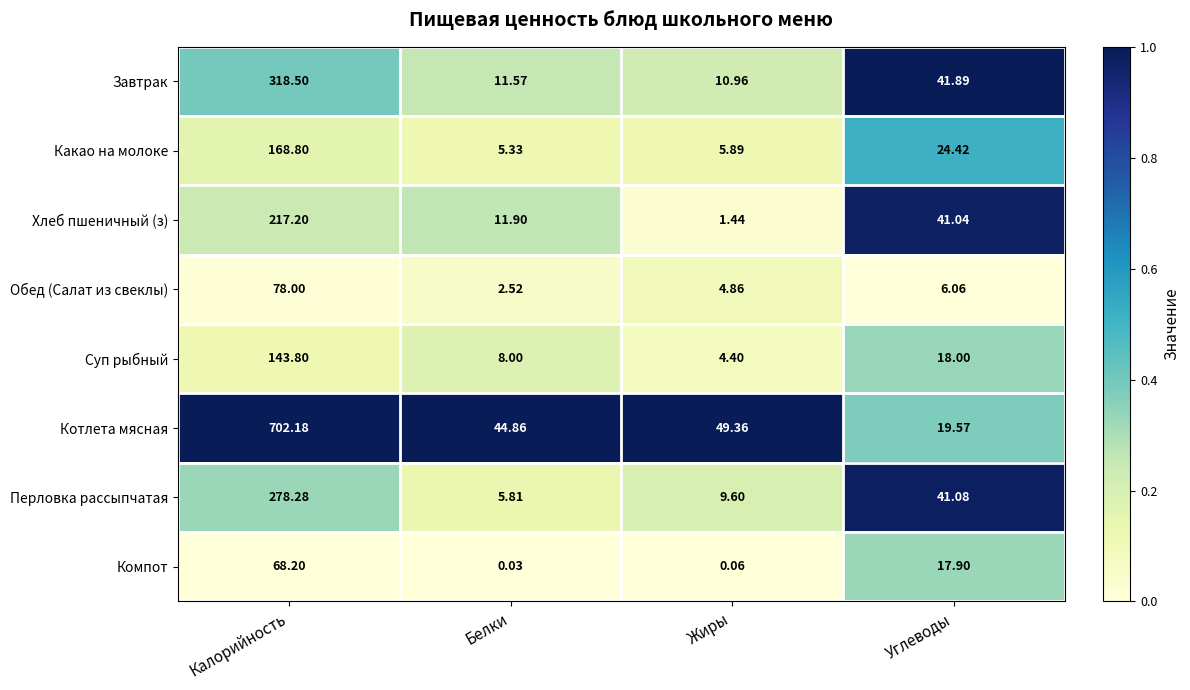

Rank the series at Калорийность from highest to lowest value.

Котлета мясная, Завтрак, Перловка рассыпчатая, Хлеб пшеничный (з), Какао на молоке, Суп рыбный, Обед (Салат из свеклы), Компот